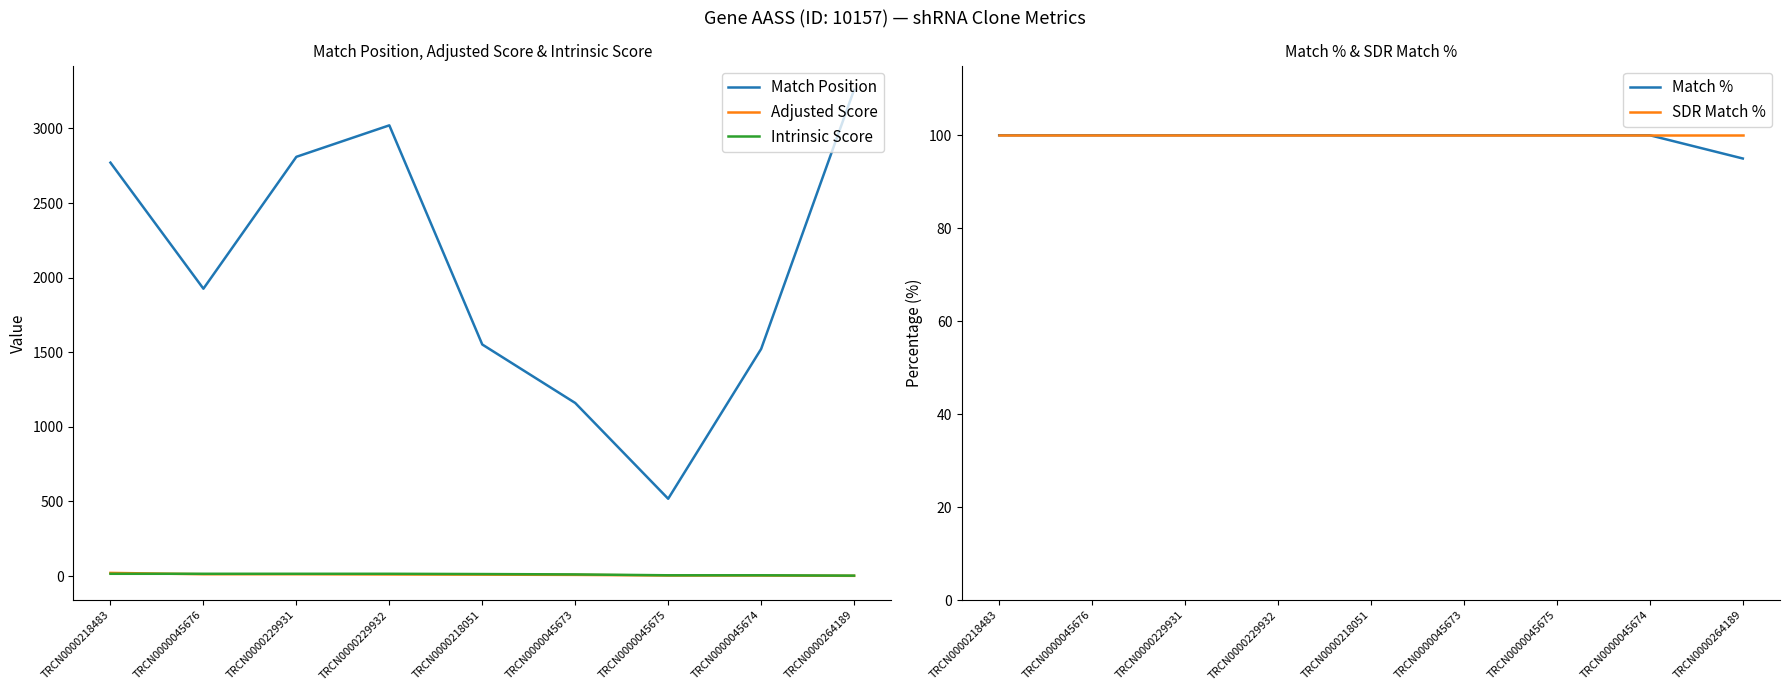

True or false: SDR Match % and Adjusted Score intersect in this chart.

False